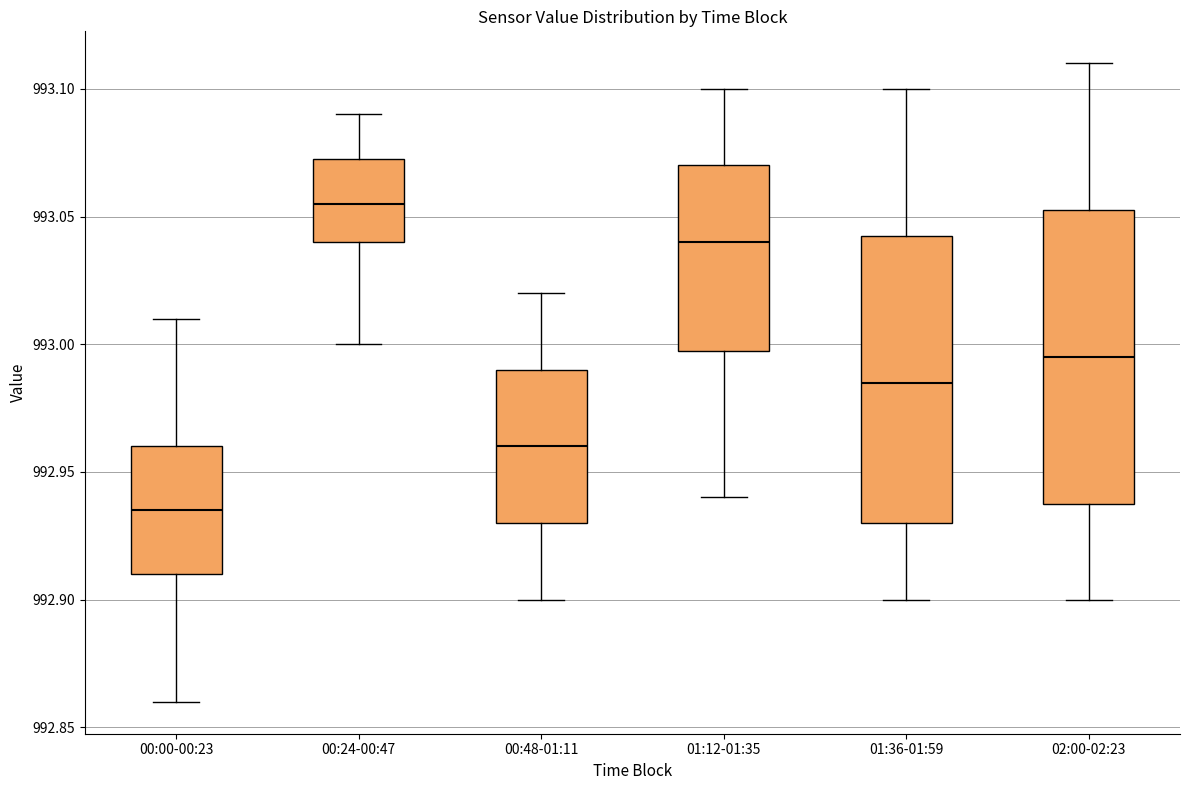

Which box has the highest median line?

00:24-00:47